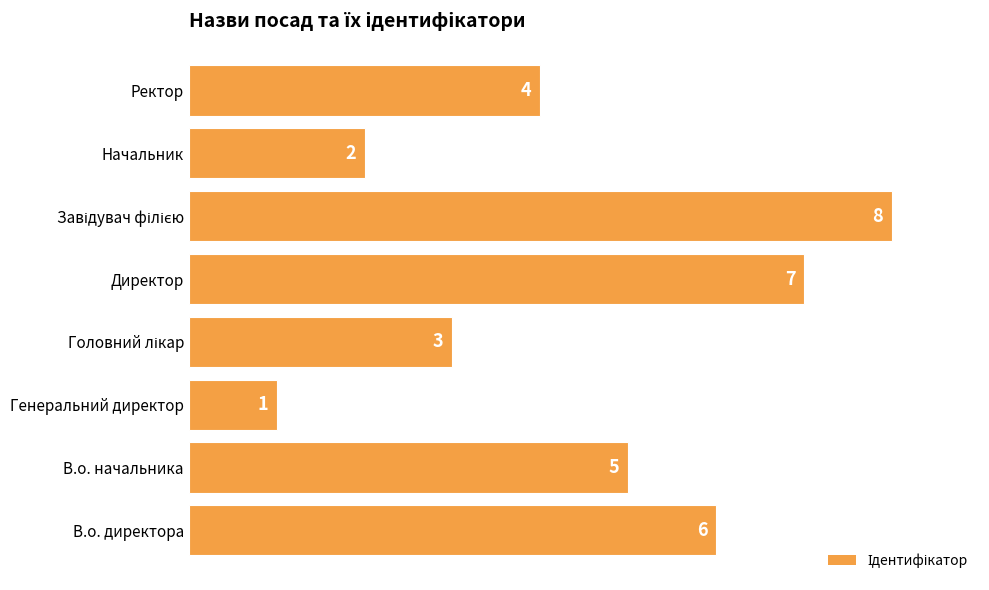

Reading top to bottom, transcribe all the data shown in this chart.

4	2	8	7	3	1	5	6